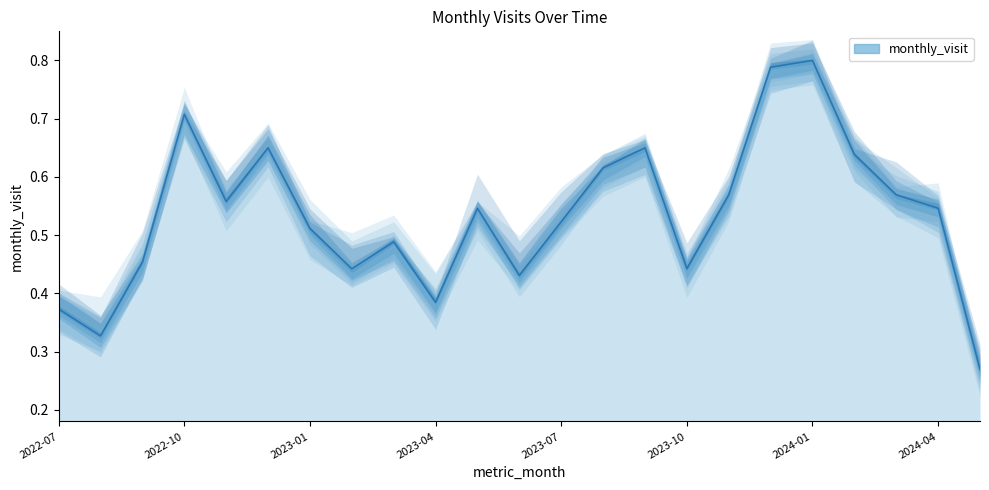

Which category has the lowest value across all series?

2024-05